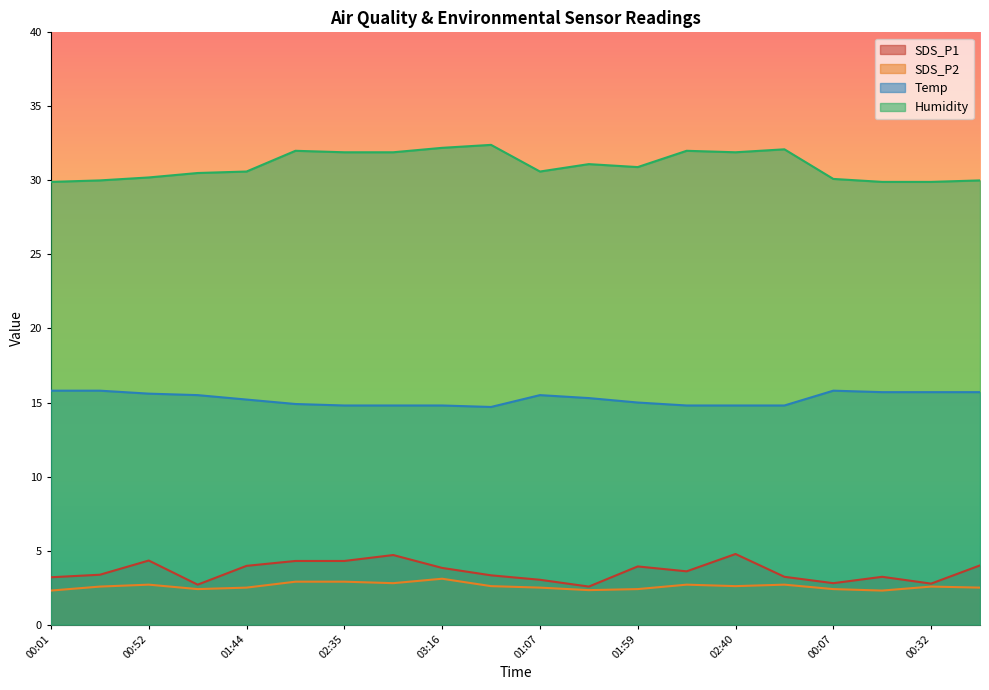

Does the chart display data point markers on the line(s)?

No